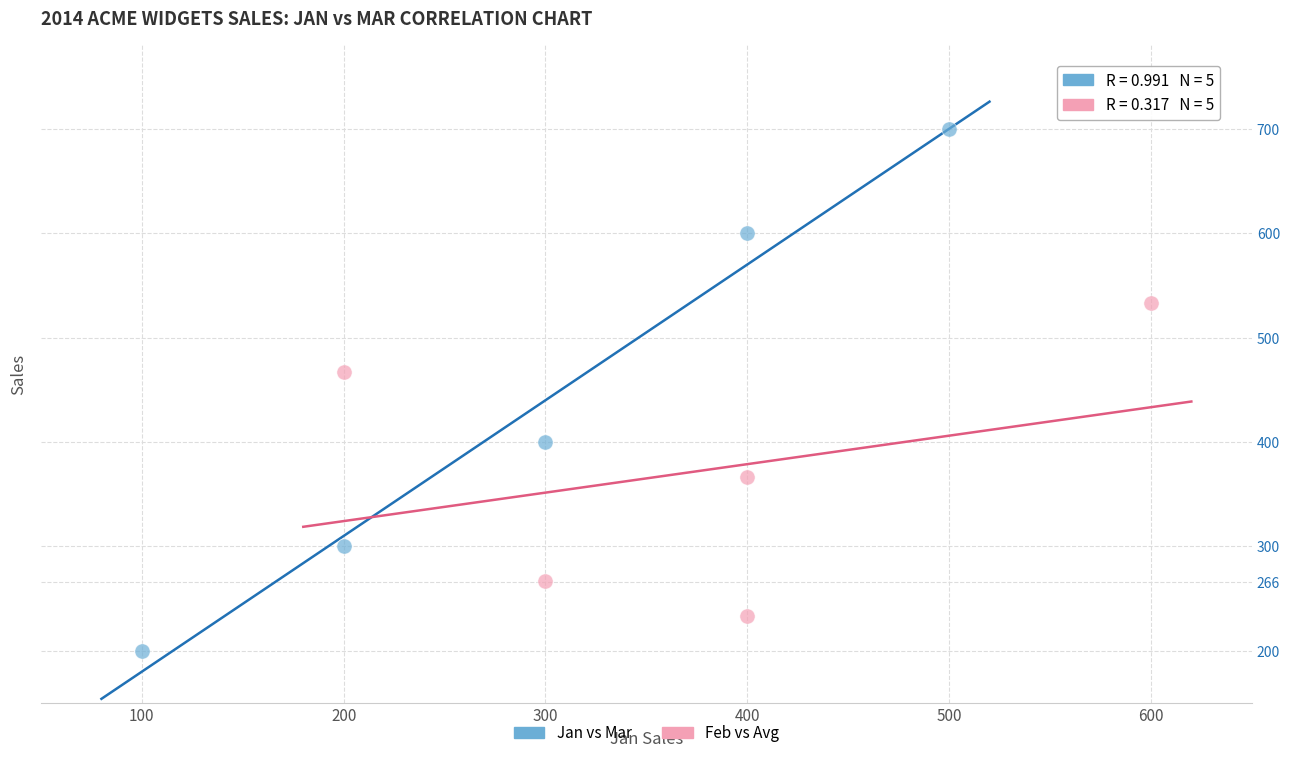

Which series reaches the minimum Y coordinate?

Jan vs Mar